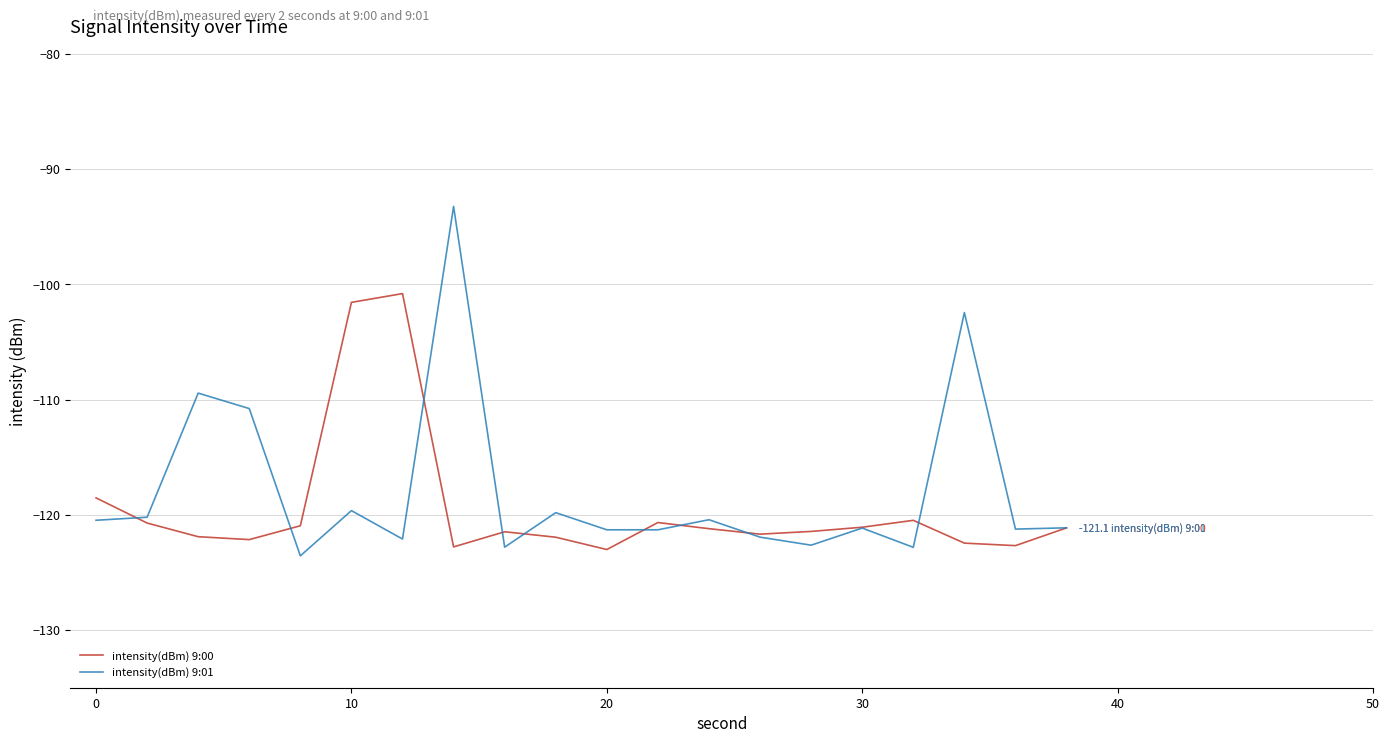

Which series has the largest range (max minus min)?

intensity(dBm) 9:01